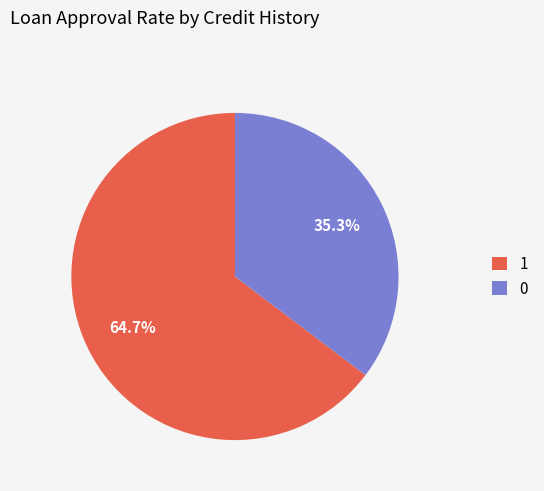

What is the ratio of the value at 1 to the value at 0?

1.8